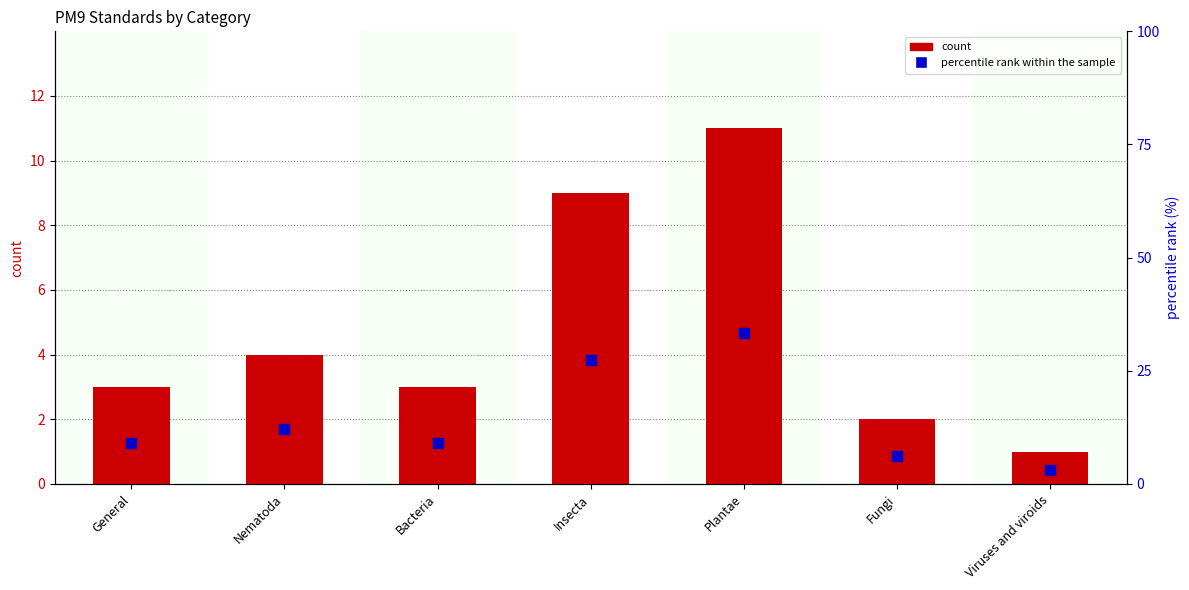

Which series reaches the maximum Y coordinate?

percentile rank within the sample